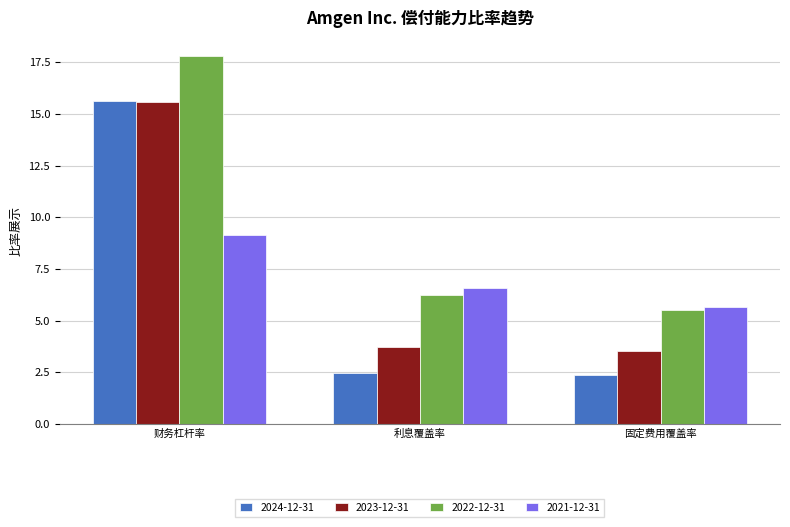

What is the greatest value displayed?

17.8